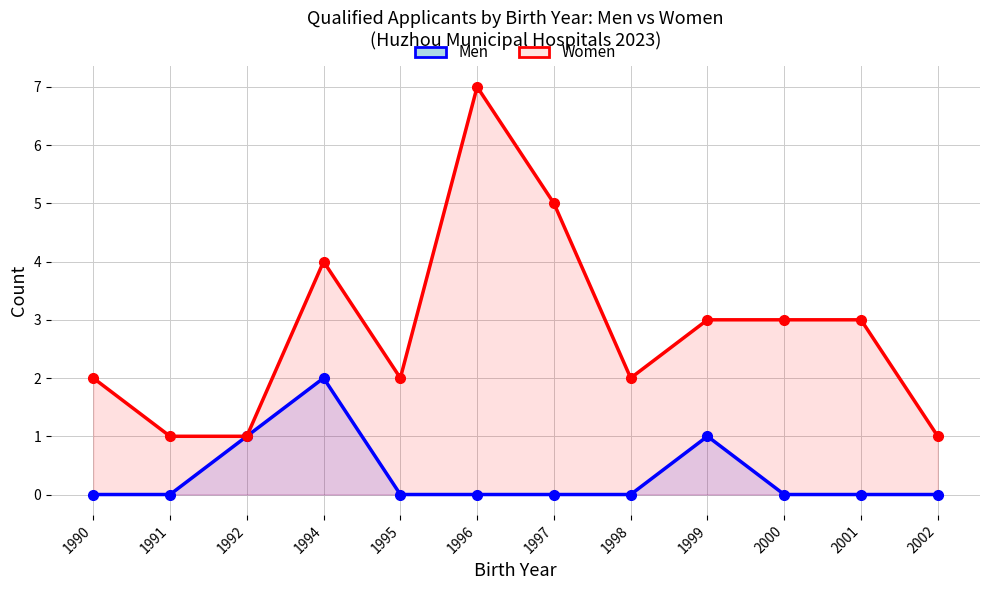

Which series has the largest total across all categories?

Women